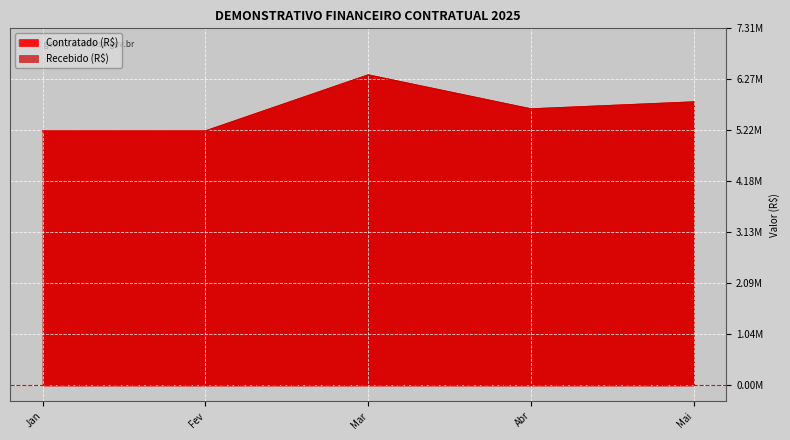

What is the greatest value displayed?

6358467.5